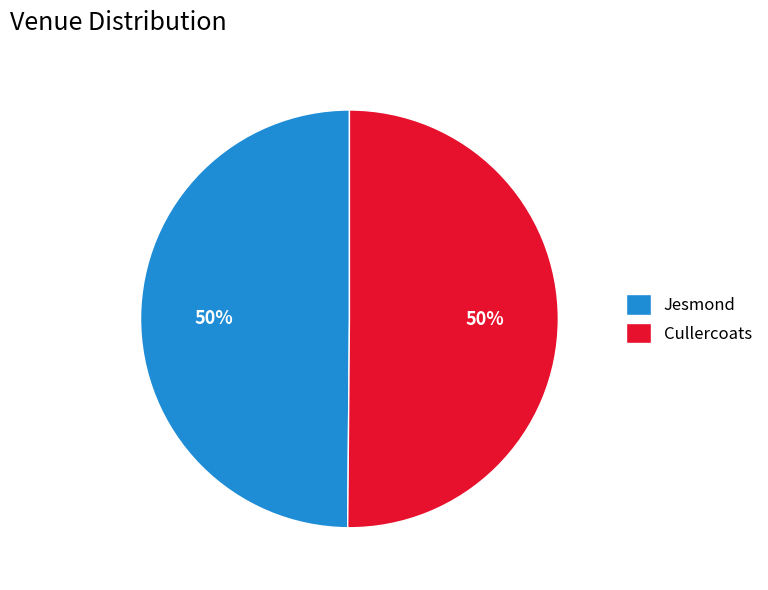

How many segments does this pie chart have?

2